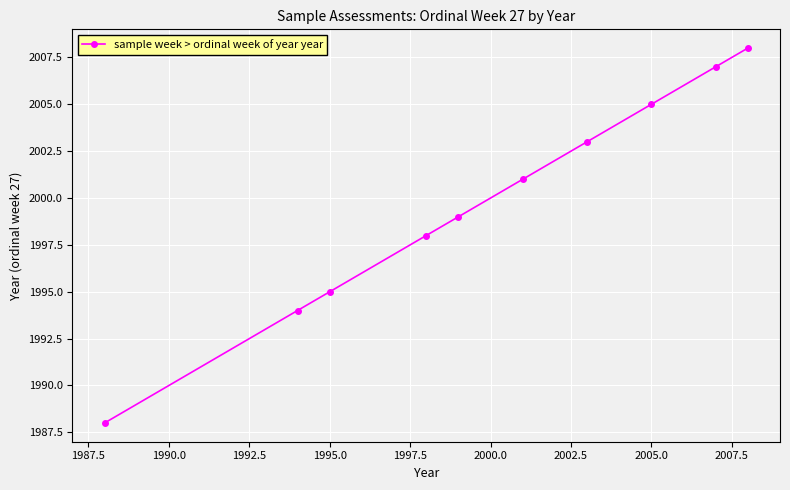

What is the value of the 8th point from the left?

2005